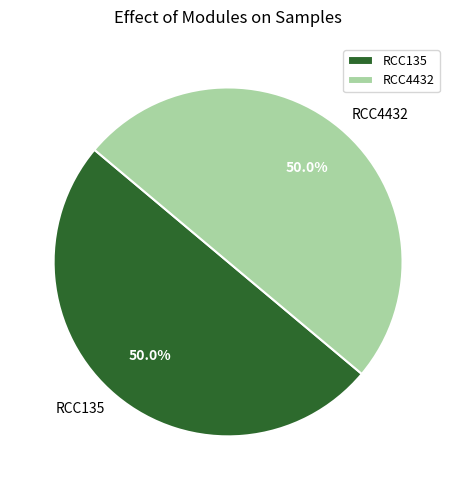

What is the ratio of the value at RCC135 to the value at RCC4432?

1.0